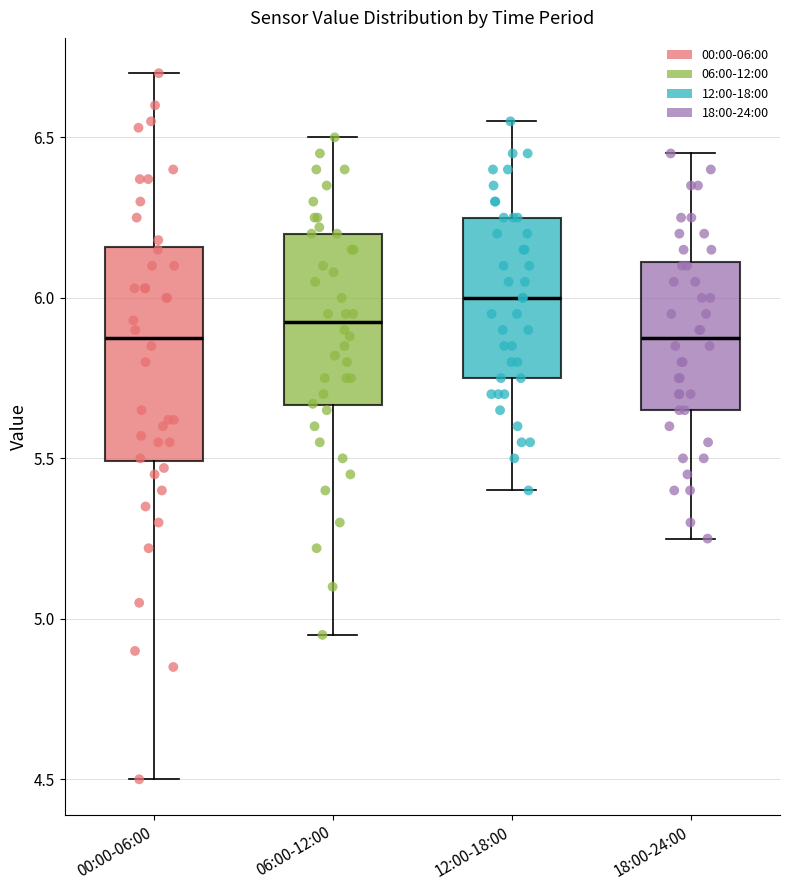

Reading left to right, transcribe this box plot: for each box, give where its median line is, the range the box spans, and where its two whiskers end, as read against the y-axis. The values are not printed on the chart, so give them approximately, as read against the axis.

00:00-06:00: median 5.90, box 5.50 to 6.15, whiskers 4.50 to 6.70
06:00-12:00: median 5.95, box 5.65 to 6.20, whiskers 4.95 to 6.50
12:00-18:00: median 6.00, box 5.75 to 6.25, whiskers 5.40 to 6.55
18:00-24:00: median 5.90, box 5.65 to 6.10, whiskers 5.25 to 6.45